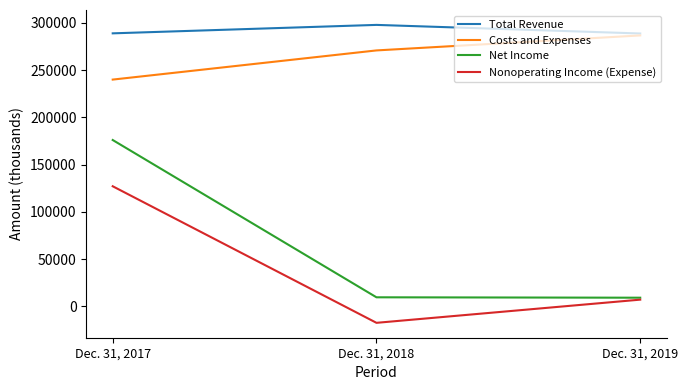

Which series has the largest range (max minus min)?

Net Income